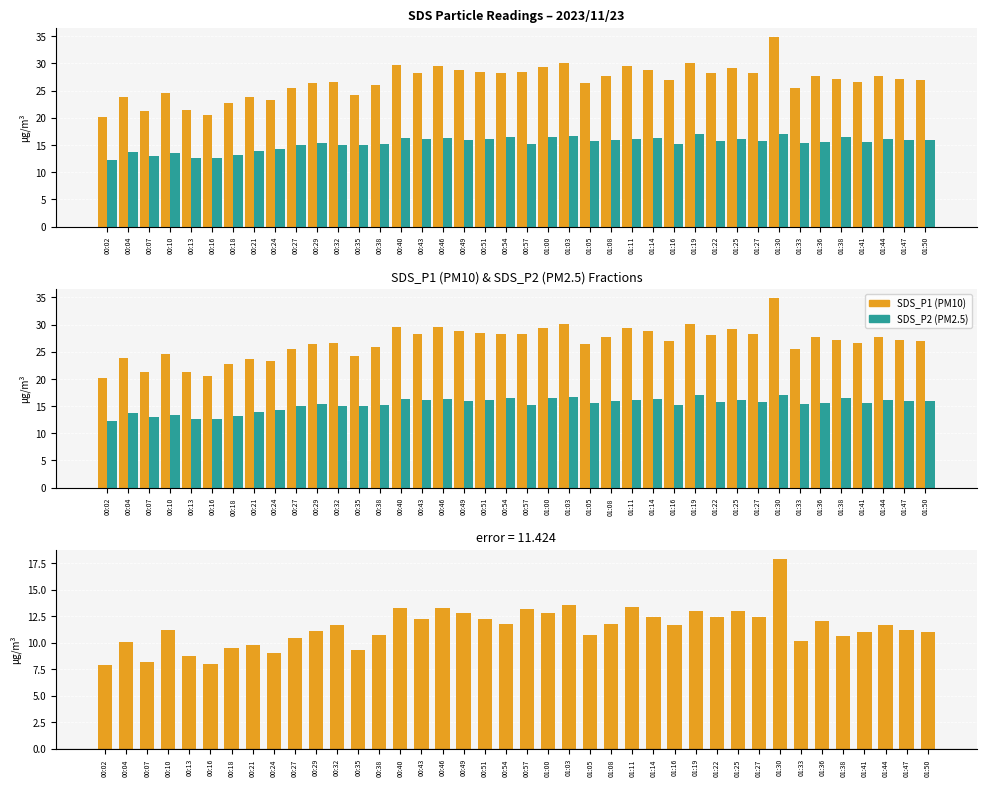

At how many categories does at least one series exceed 30?

3